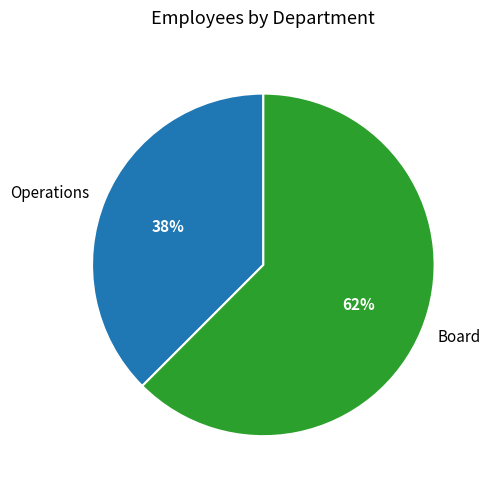

Approximately how many times larger is the value at Operations compared to Board?

0.6